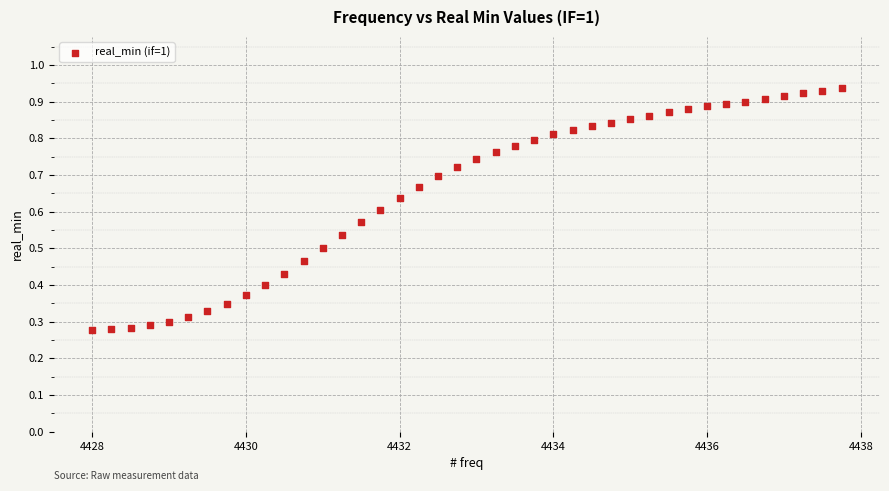

What is the range of X values (max minus min)?

9.8